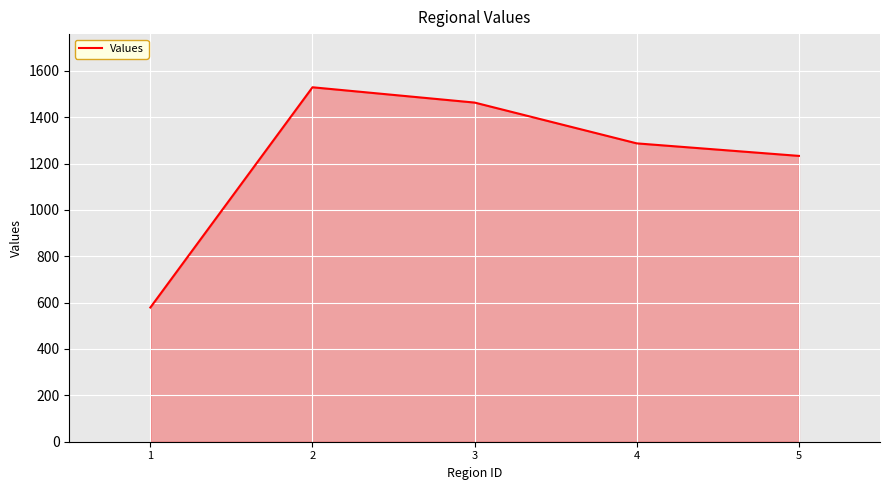

What is the difference between the values at 1 and 5?

654